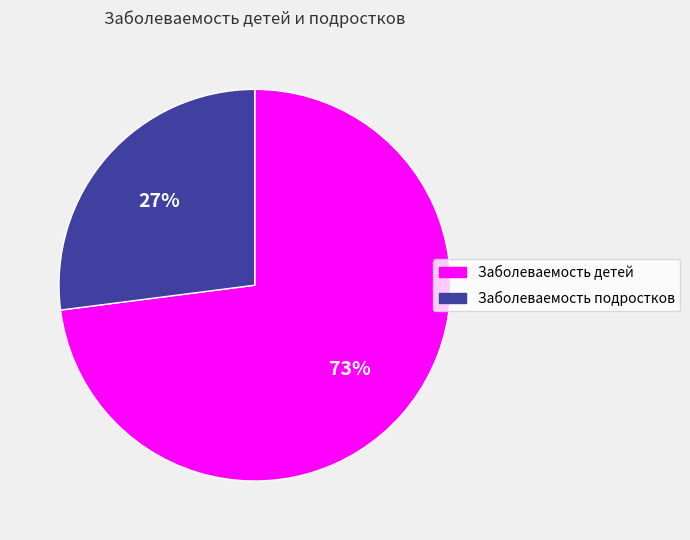

To the nearest percent, what is the difference between the Заболеваемость подростков and Заболеваемость детей slice percentages?

46%